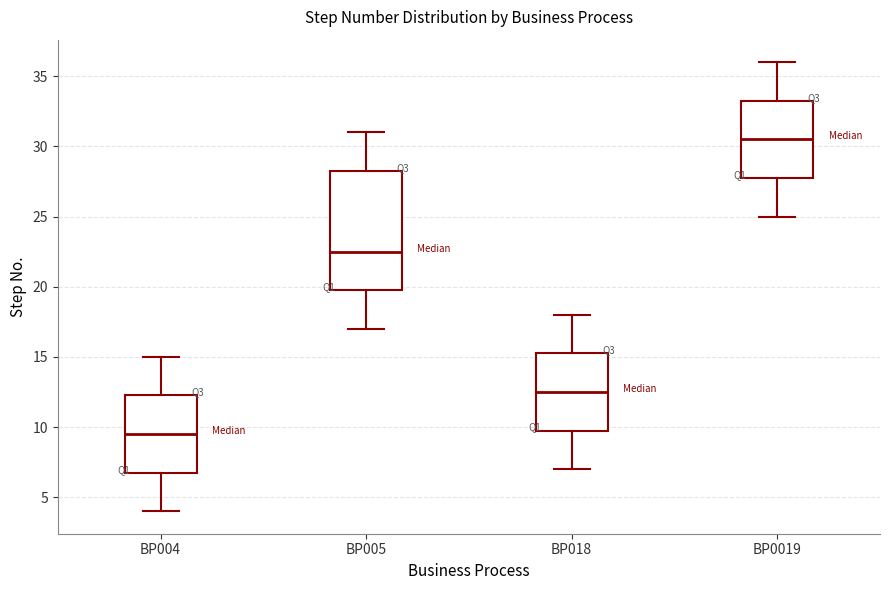

Reading left to right, transcribe this box plot: for each box, give where its median line is, the range the box spans, and where its two whiskers end, as read against the y-axis. The values are not printed on the chart, so give them approximately, as read against the axis.

BP004: median 9.5, box 7.0 to 12.5, whiskers 4.0 to 15.0
BP005: median 22.5, box 20.0 to 28.5, whiskers 17.0 to 31.0
BP018: median 12.5, box 10.0 to 15.5, whiskers 7.0 to 18.0
BP0019: median 30.5, box 28.0 to 33.5, whiskers 25.0 to 36.0